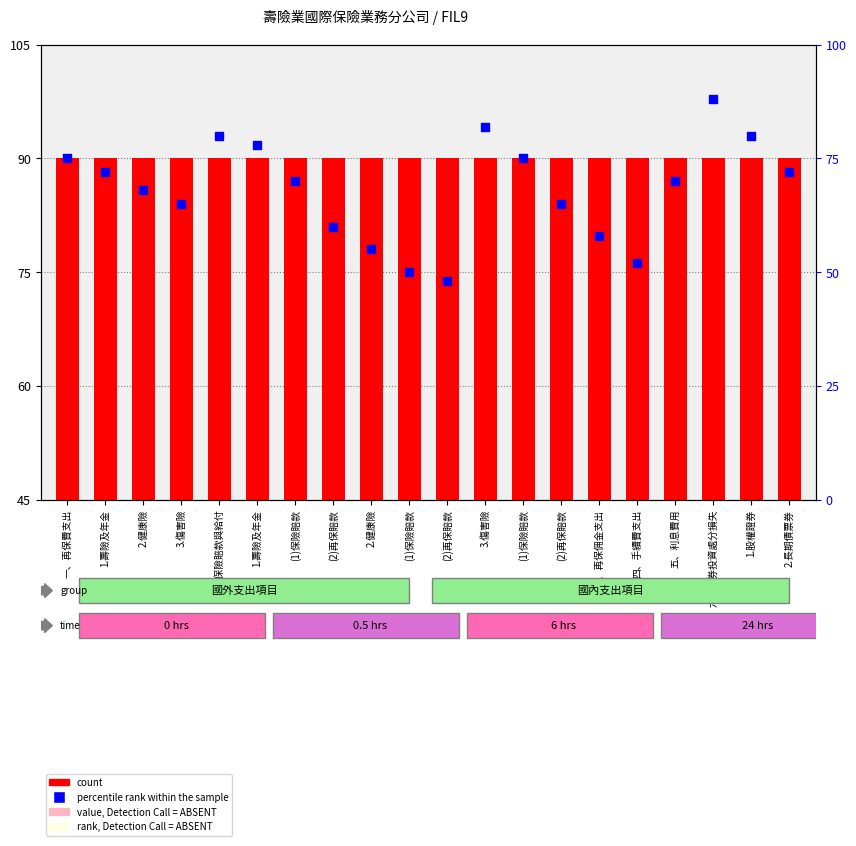

Which series reaches the minimum Y coordinate?

count